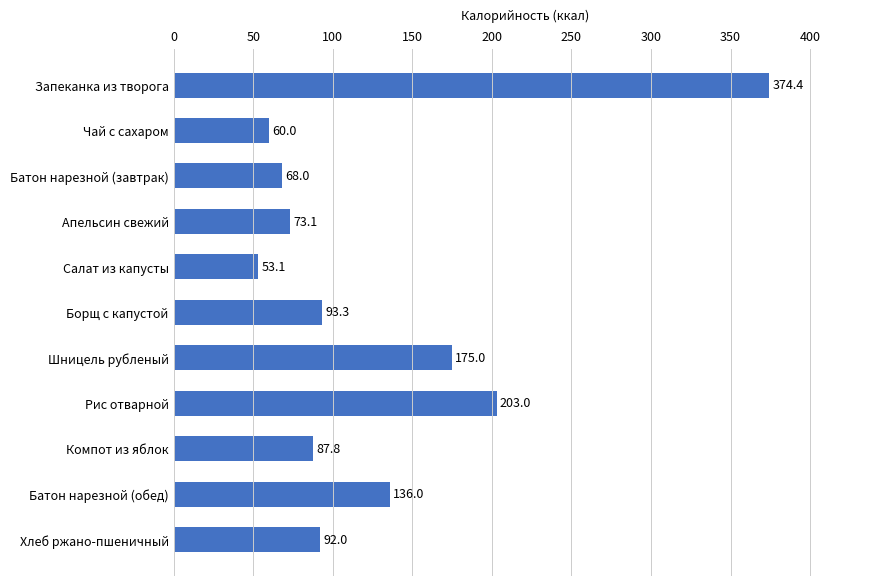

Which has a higher value, Апельсин свежий or Батон нарезной (обед)?

Батон нарезной (обед)